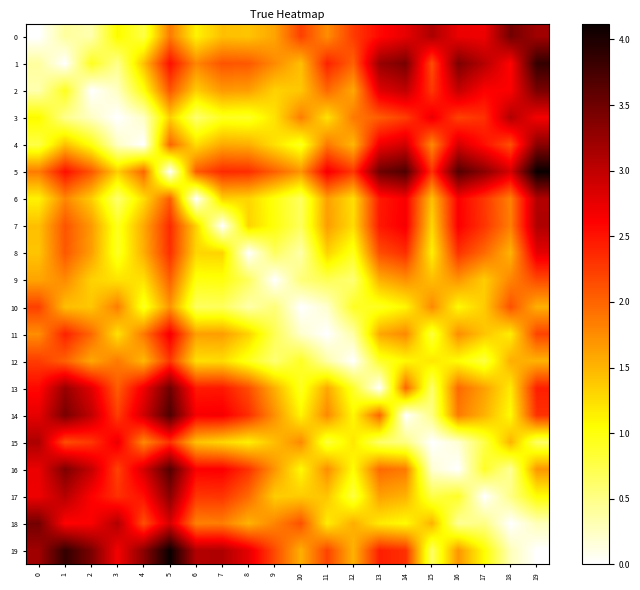

Which series has the largest total across all categories?

5